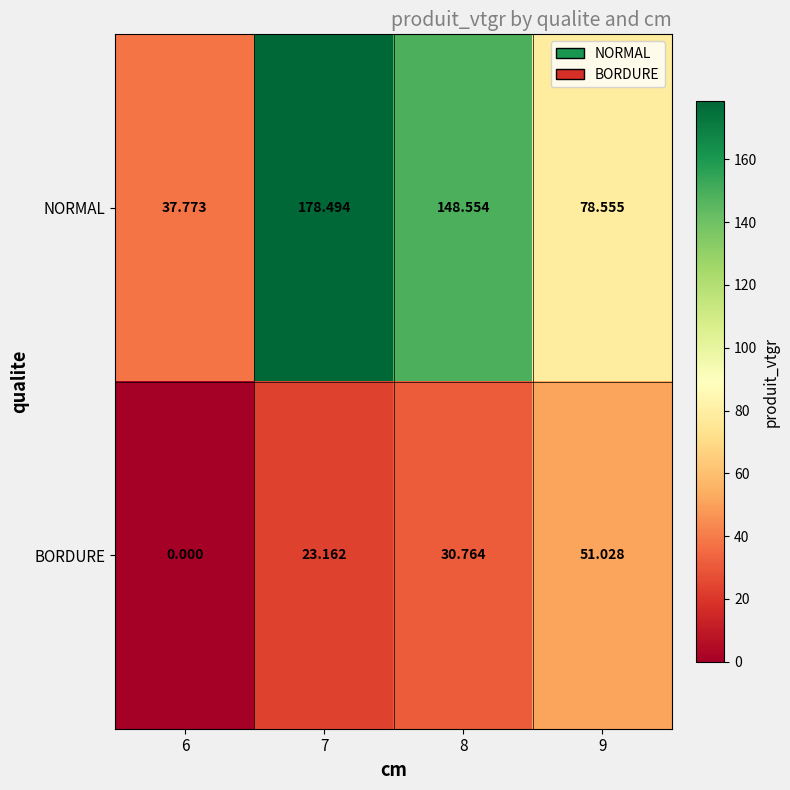

Which series changed the most between 6 and 9?

BORDURE